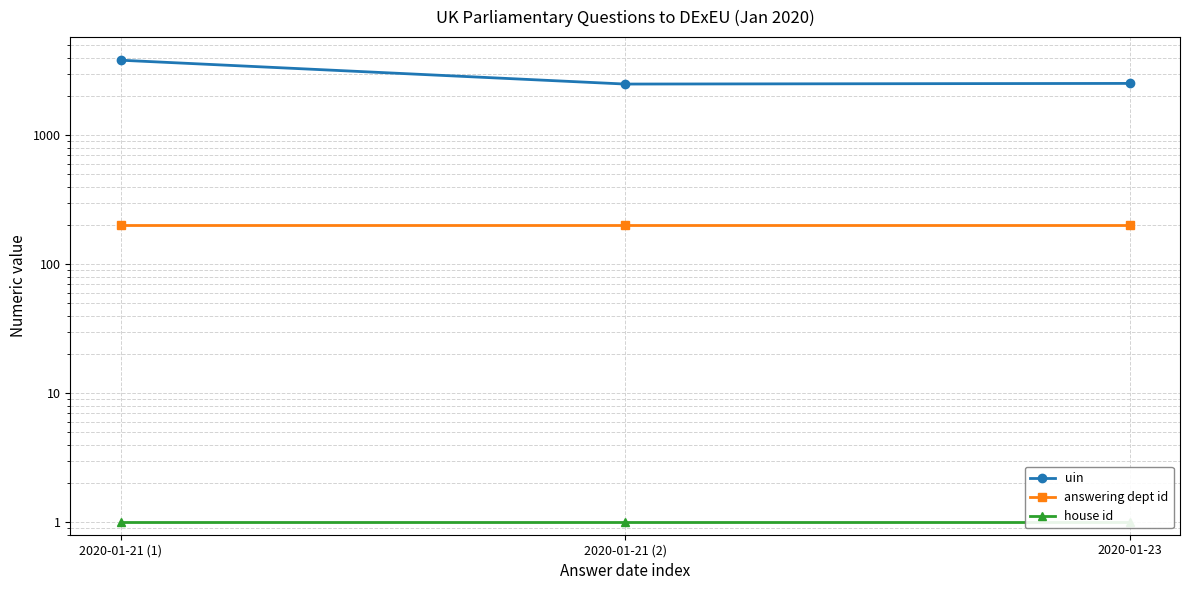

The house id series shows 1 at 2020-01-21 (1). True or false?

True